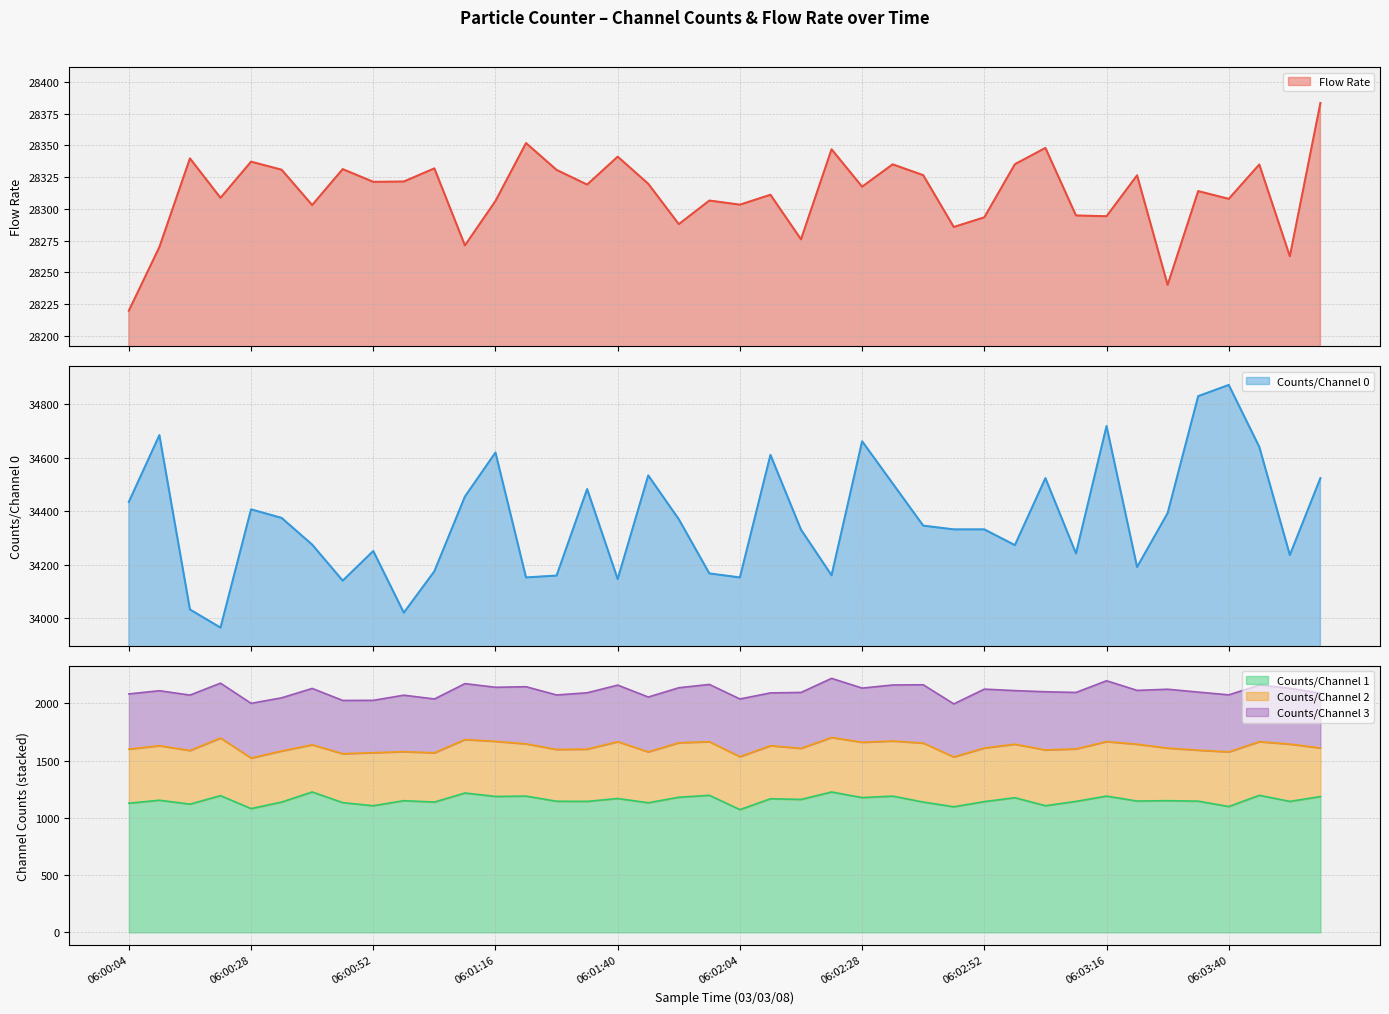

The value of Flow Rate at 06:02:16 is 28276.0. True or false?

True